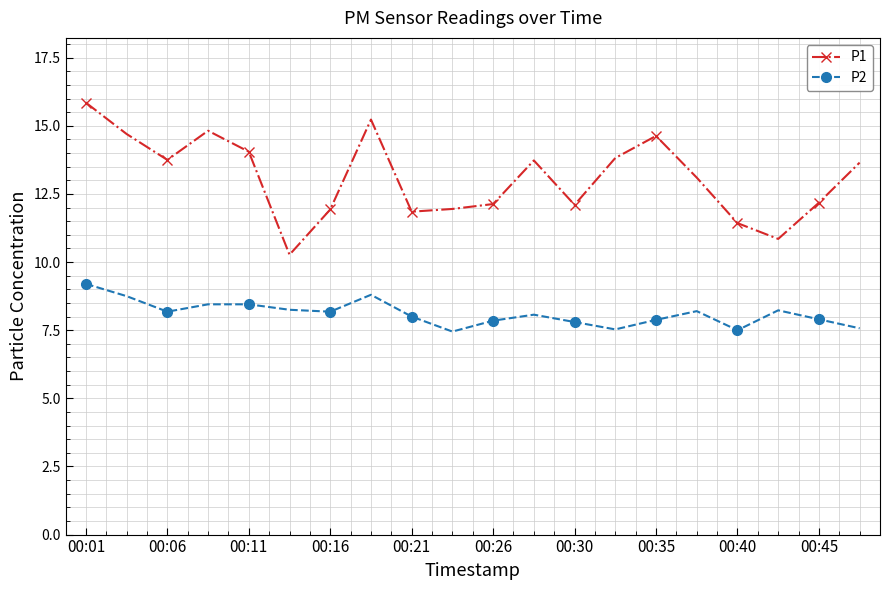

Does the chart have visible grid lines?

Yes